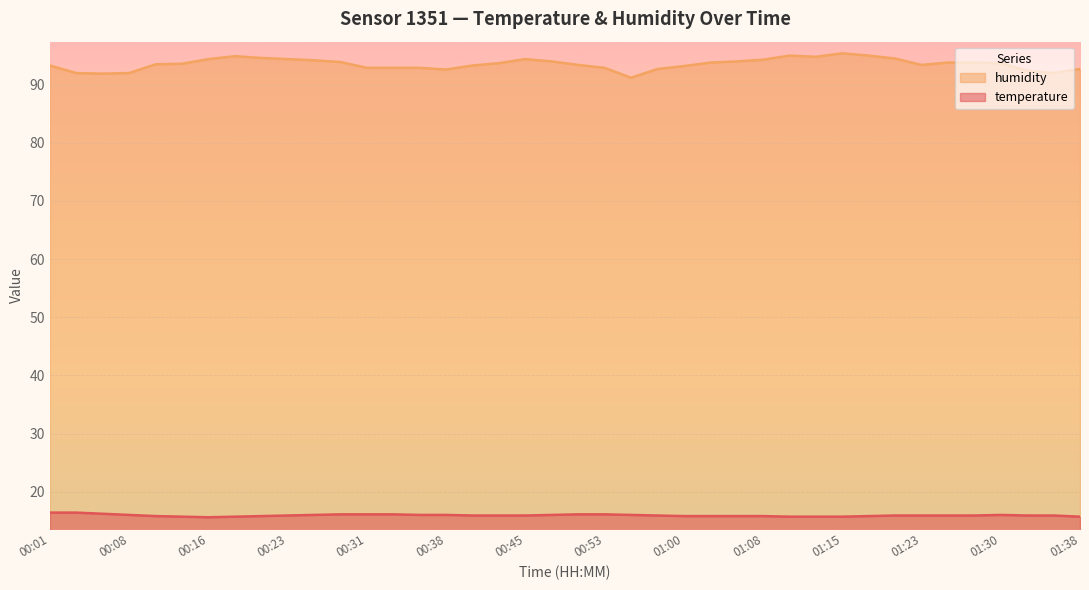

Where is the first local maximum for humidity?

00:18